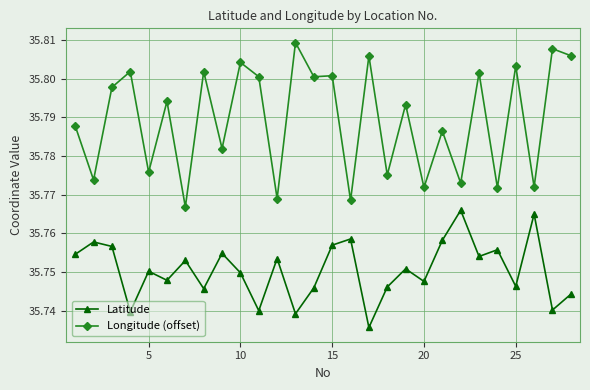

What is the sum of all Longitude (offset) values?

1002.1